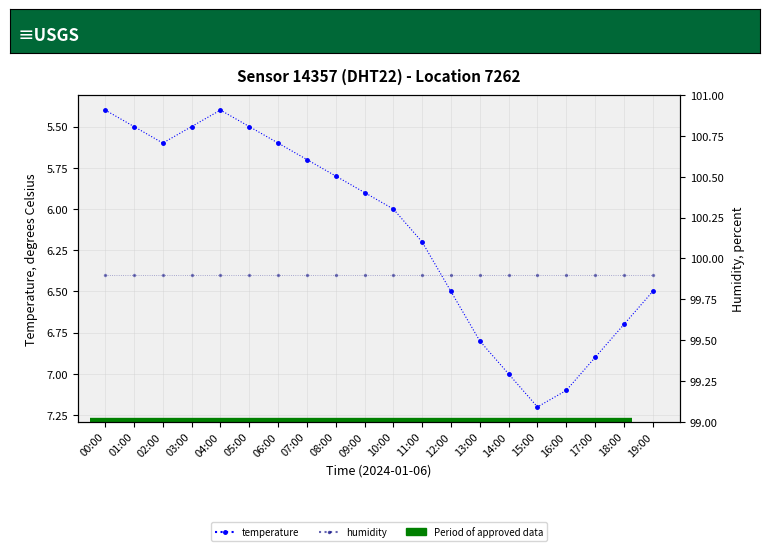

What is the label of the 9th point from the right?

11:00